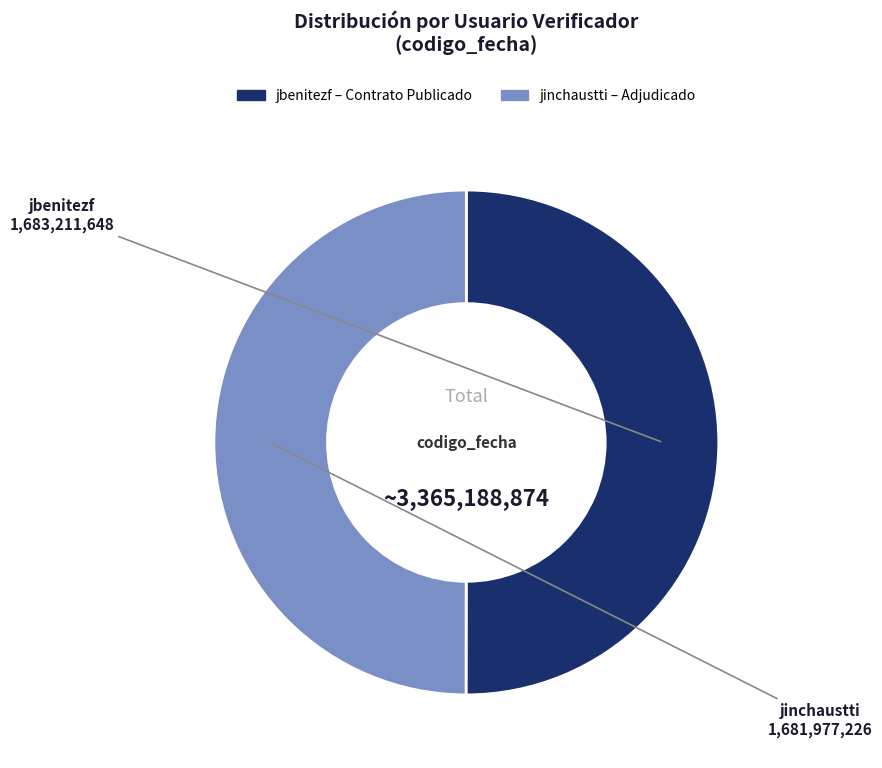

True or false: jinchaustti accounts for 56% of the total.

False